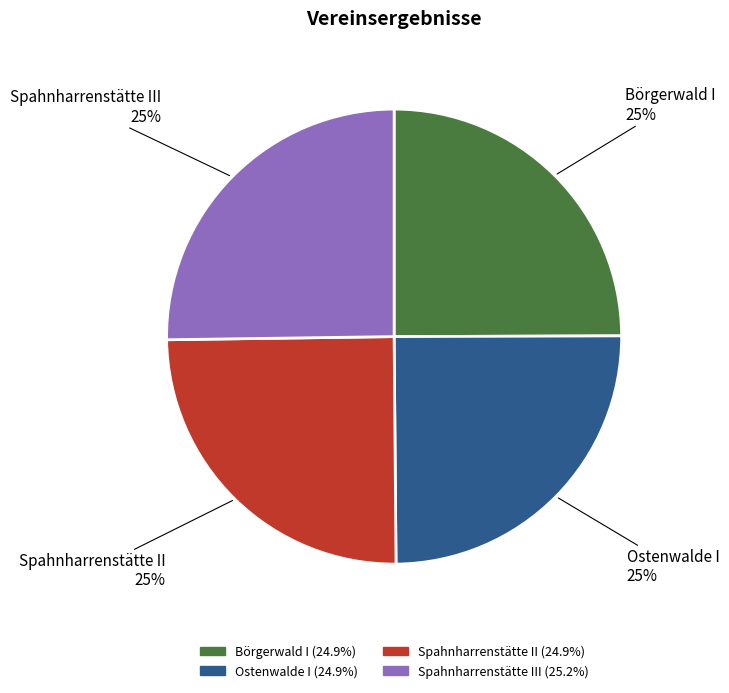

To the nearest percent, what is the average slice percentage?

25%